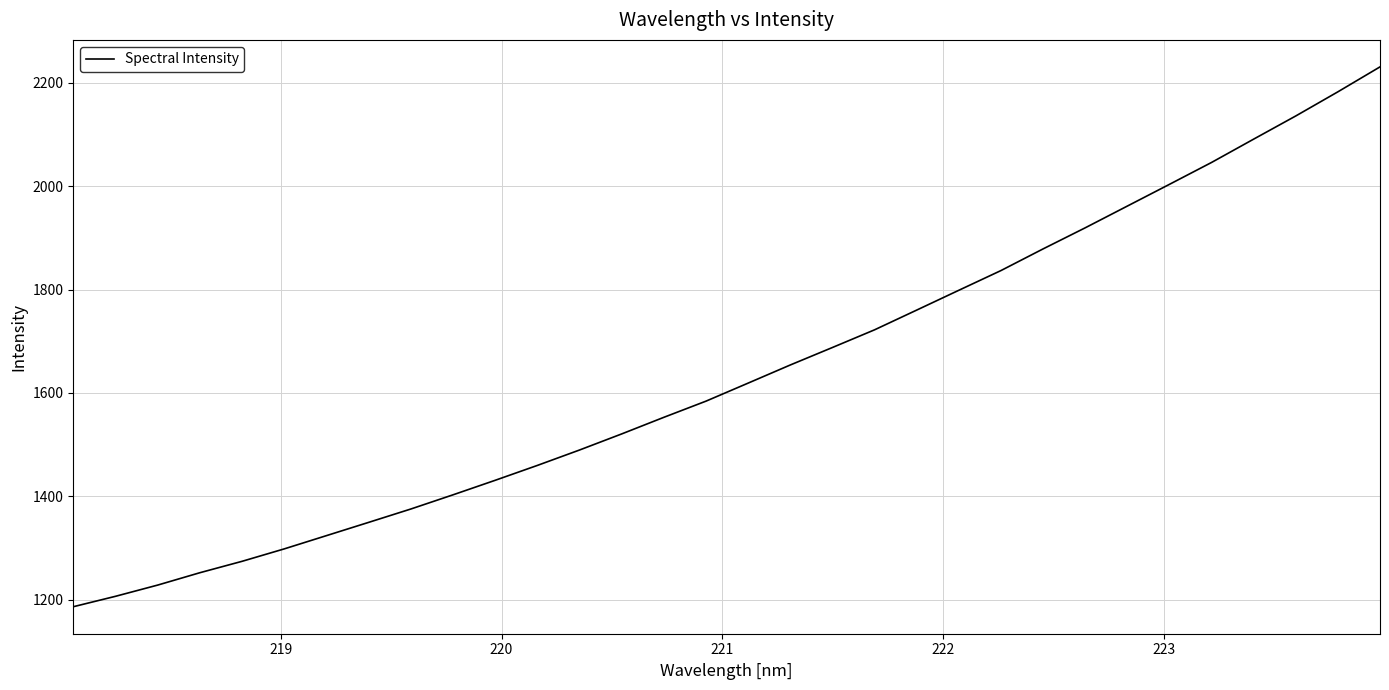

What is the difference between the maximum and minimum values?

1044.7